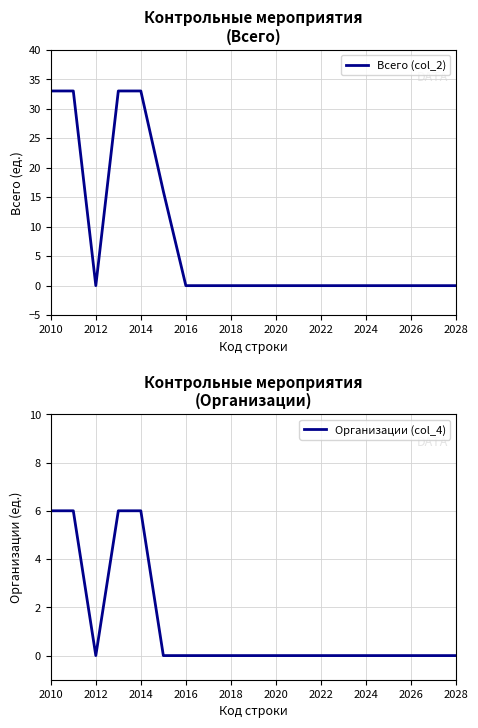

The value of Организации (col_4) at 2028 is 3. True or false?

False